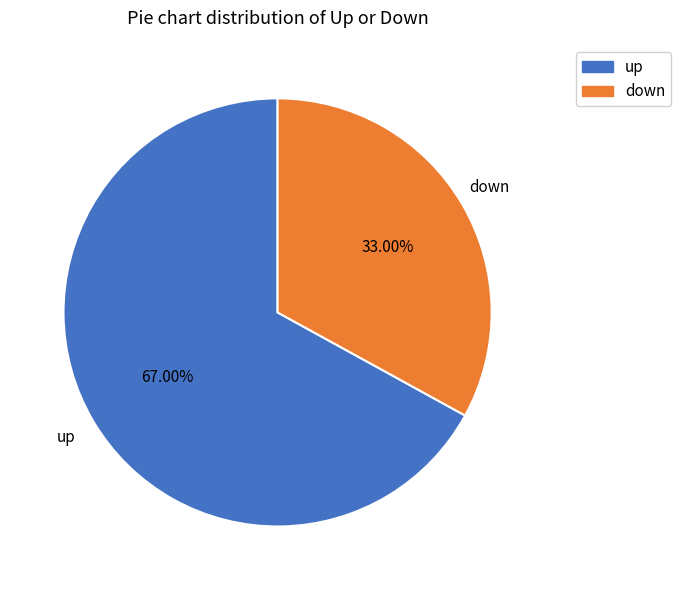

Does down account for over 50% of the chart?

No